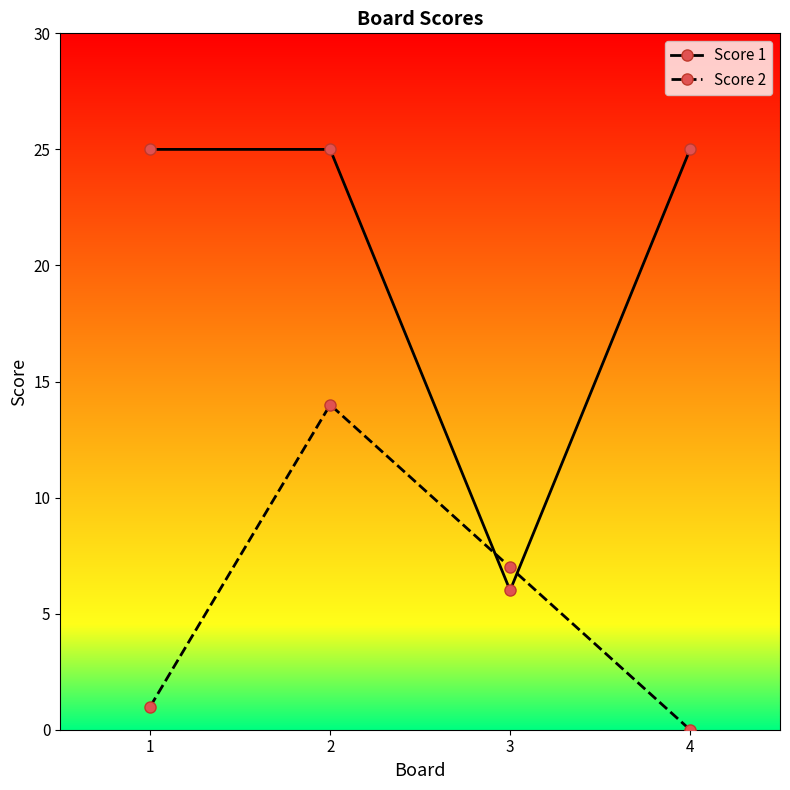

How many distinct data groups are displayed?

2